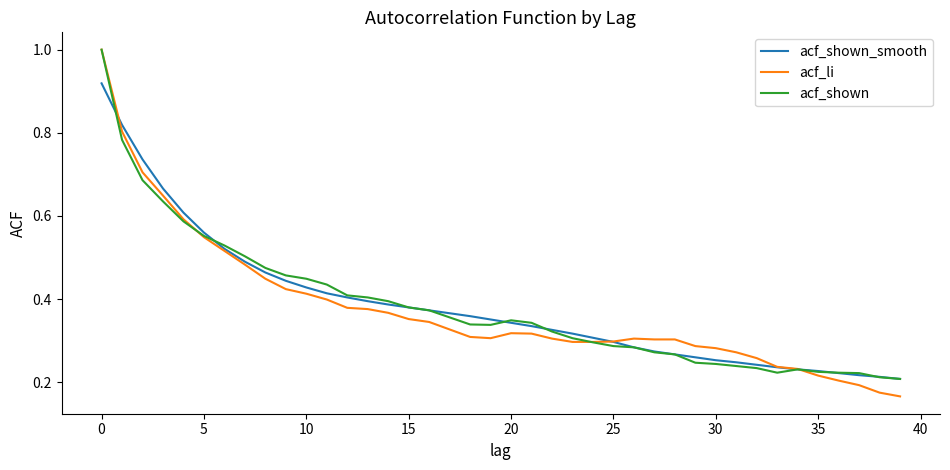

What is the maximum value shown in the chart?

1.0